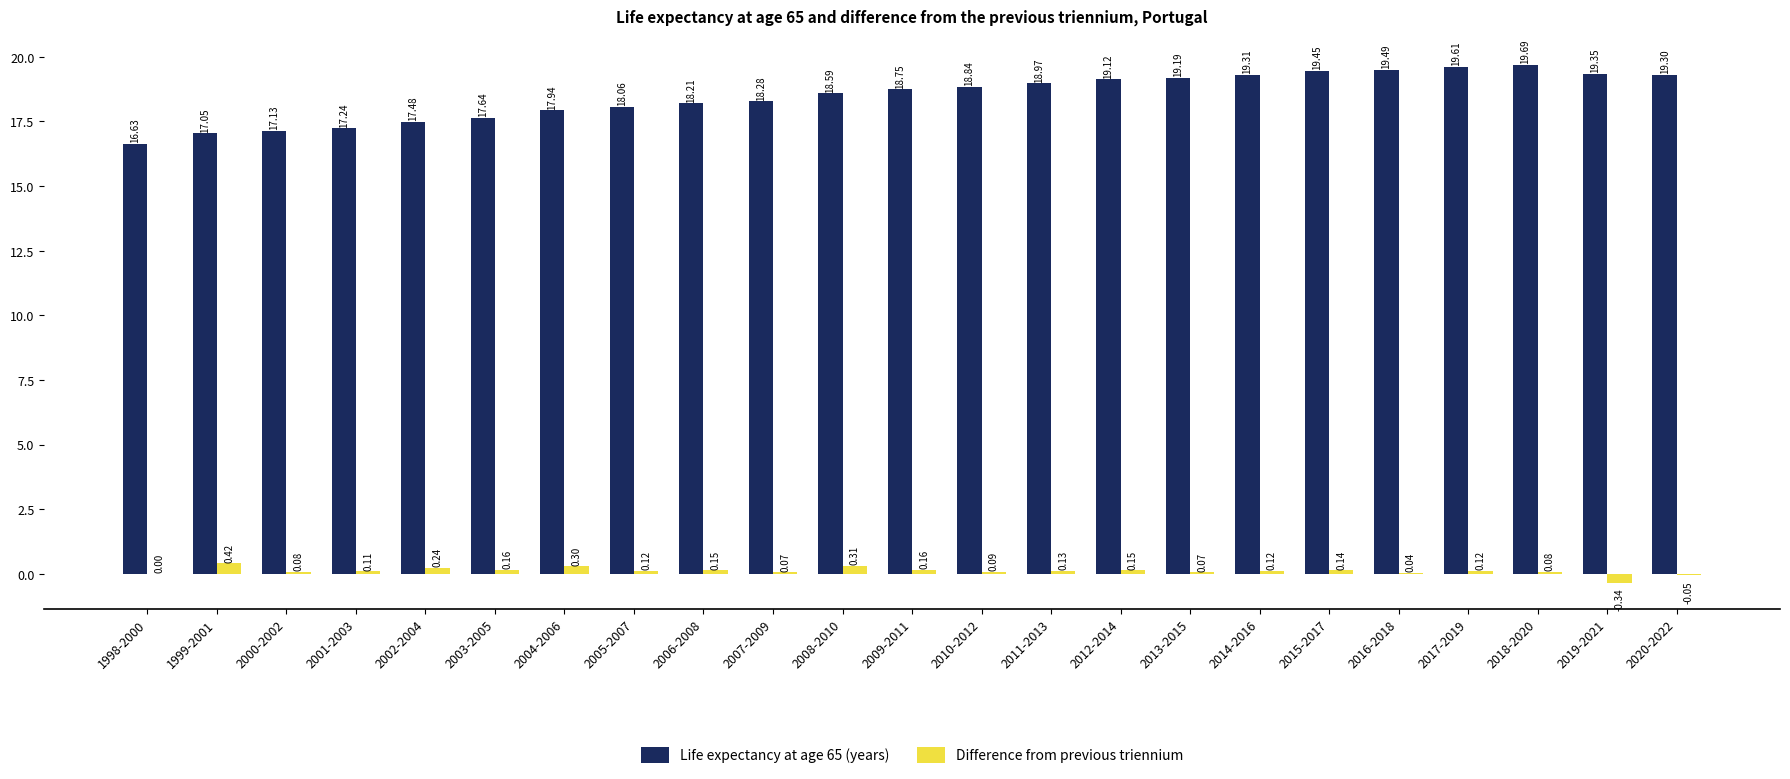

How many distinct data groups are displayed?

2